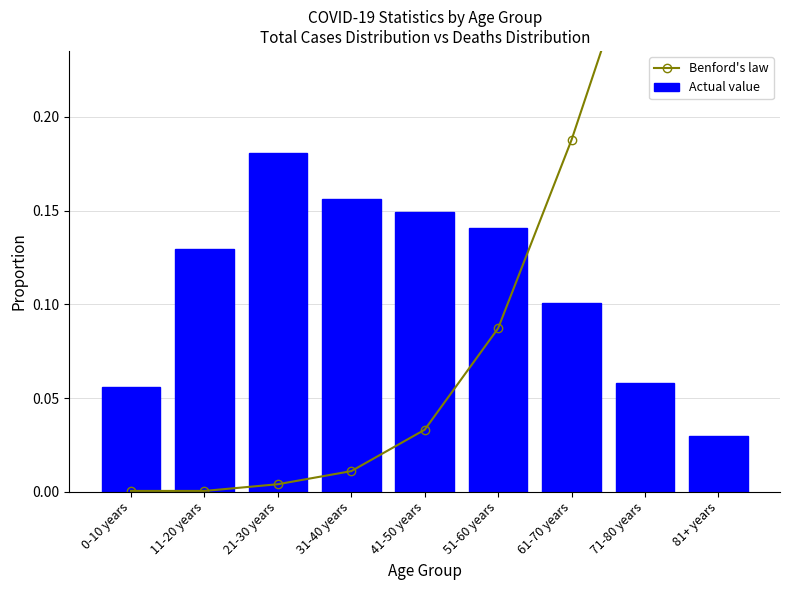

The value of Actual value at 0-10 years is 0.1. True or false?

True